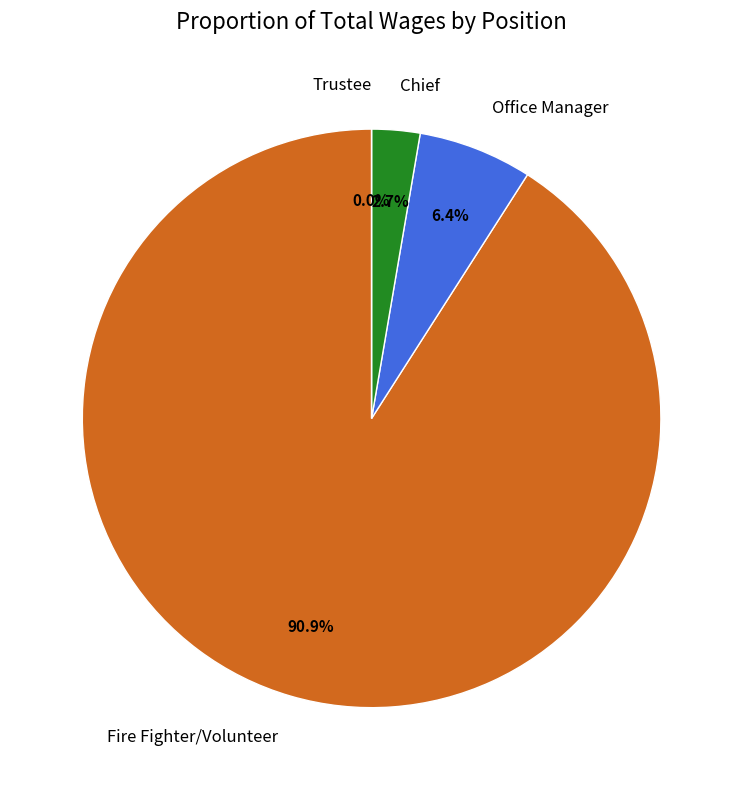

Is Office Manager the majority of the pie?

No